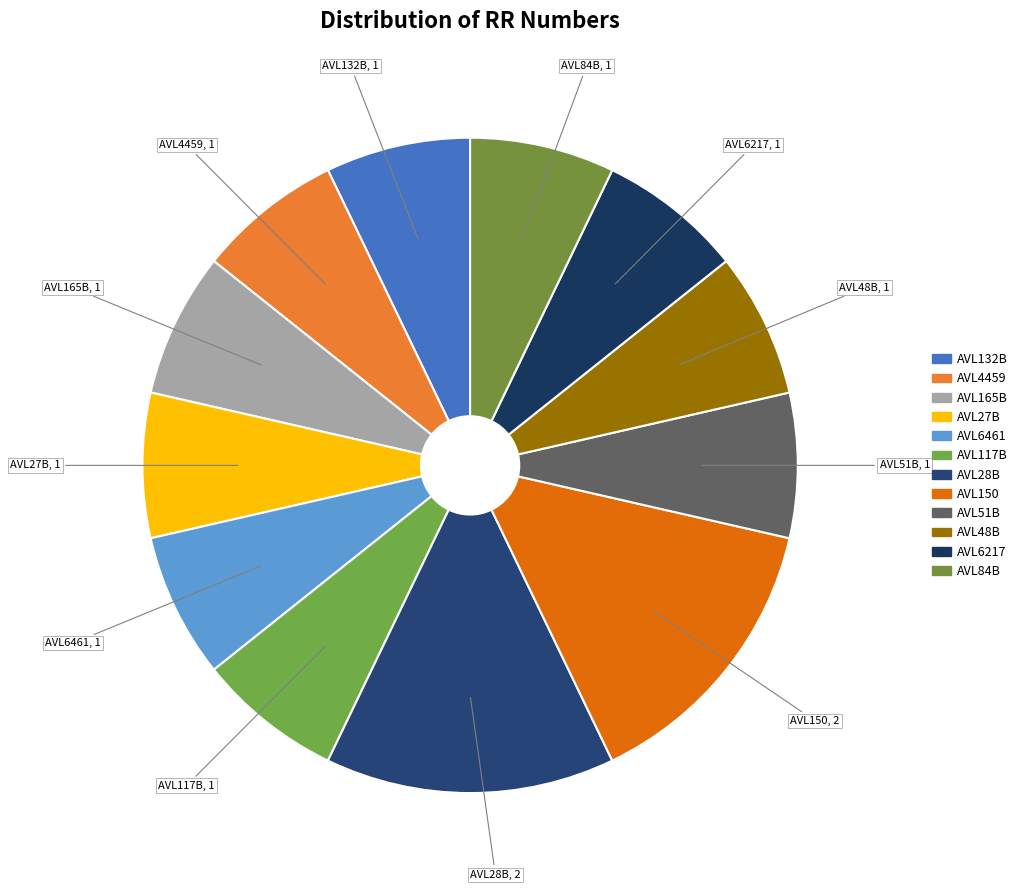

Does AVL6217 represent more than half of the total?

No